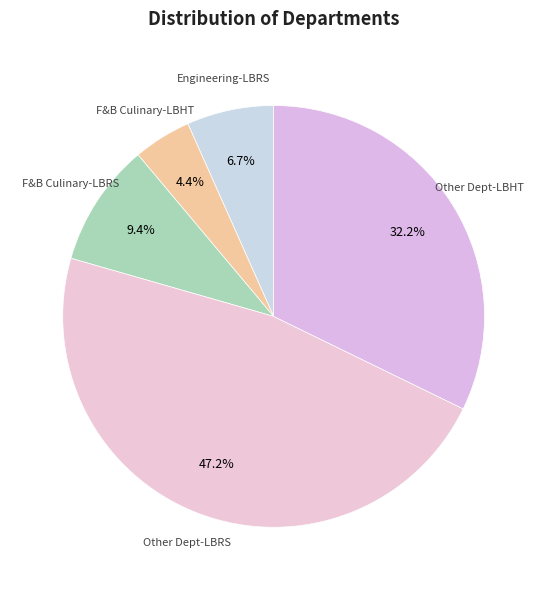

How many segments does this pie chart have?

5